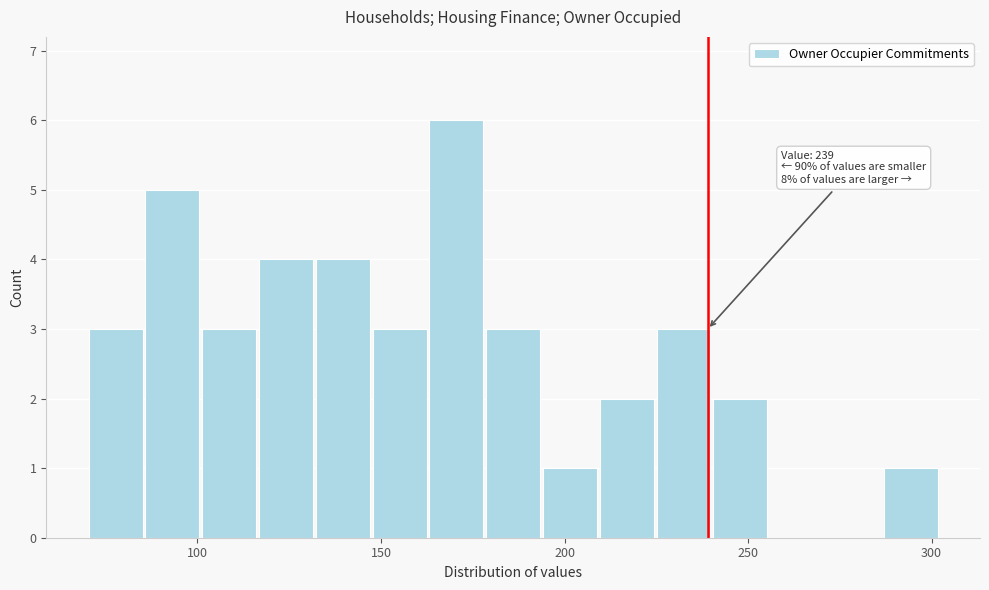

Read against the x-axis, roughly where is the centre of the tallest bar?

170